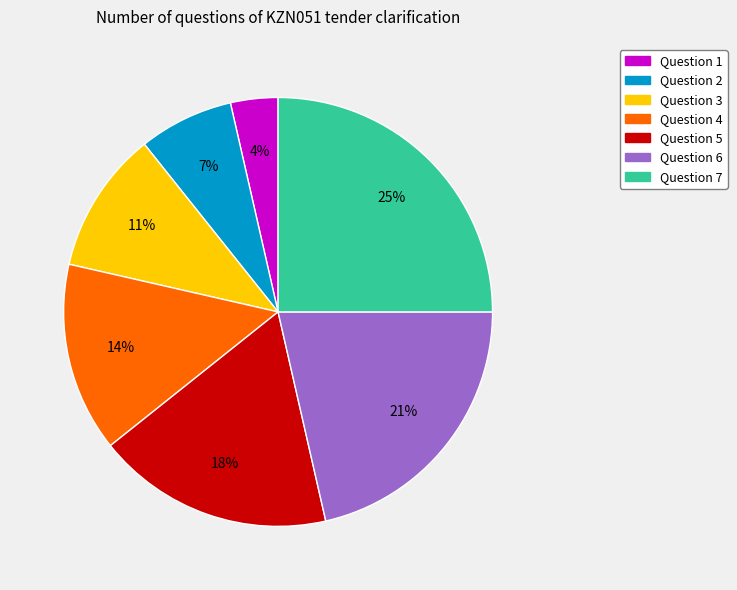

To the nearest percent, what percentage of the pie is Question 6?

21%